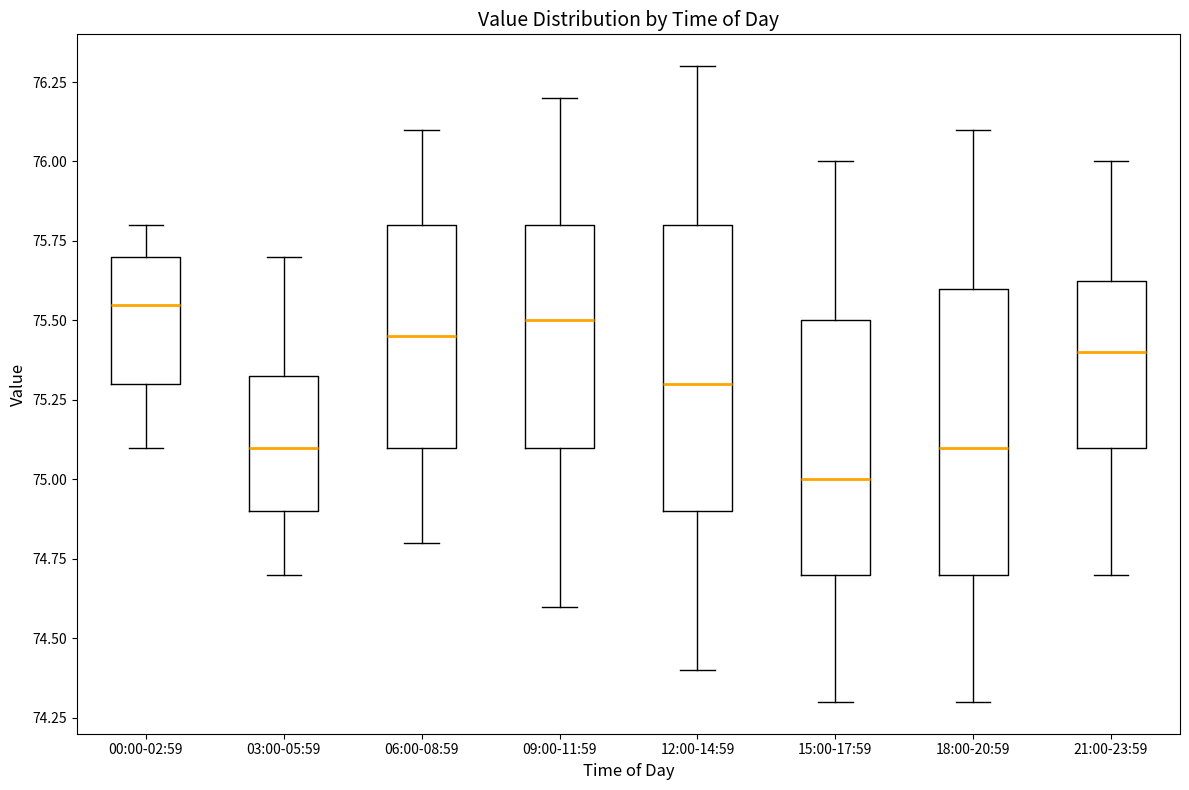

Reading left to right, read every box against the y-axis: the position of its median line, the range the box covers, and the ends of its whiskers. The values are not printed on the chart, so give them approximately, as read against the axis.

00:00-02:59: median 75.55, box 75.30 to 75.70, whiskers 75.10 to 75.80
03:00-05:59: median 75.10, box 74.90 to 75.35, whiskers 74.70 to 75.70
06:00-08:59: median 75.45, box 75.10 to 75.80, whiskers 74.80 to 76.10
09:00-11:59: median 75.50, box 75.10 to 75.80, whiskers 74.60 to 76.20
12:00-14:59: median 75.30, box 74.90 to 75.80, whiskers 74.40 to 76.30
15:00-17:59: median 75.00, box 74.70 to 75.50, whiskers 74.30 to 76.00
18:00-20:59: median 75.10, box 74.70 to 75.60, whiskers 74.30 to 76.10
21:00-23:59: median 75.40, box 75.10 to 75.65, whiskers 74.70 to 76.00